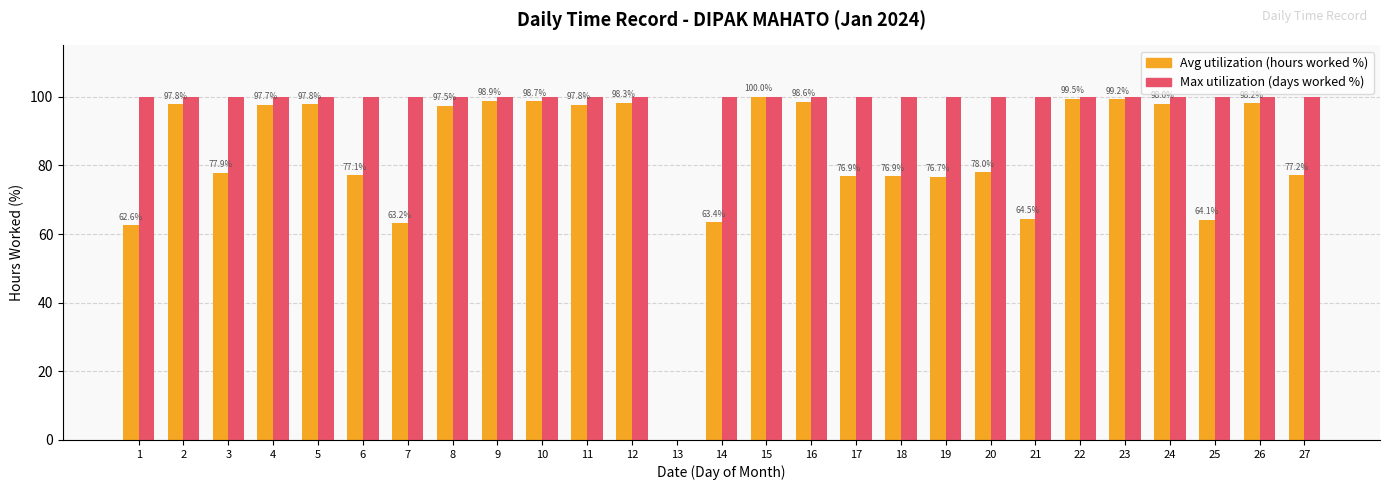

What is the total value across all series at 4?

197.7